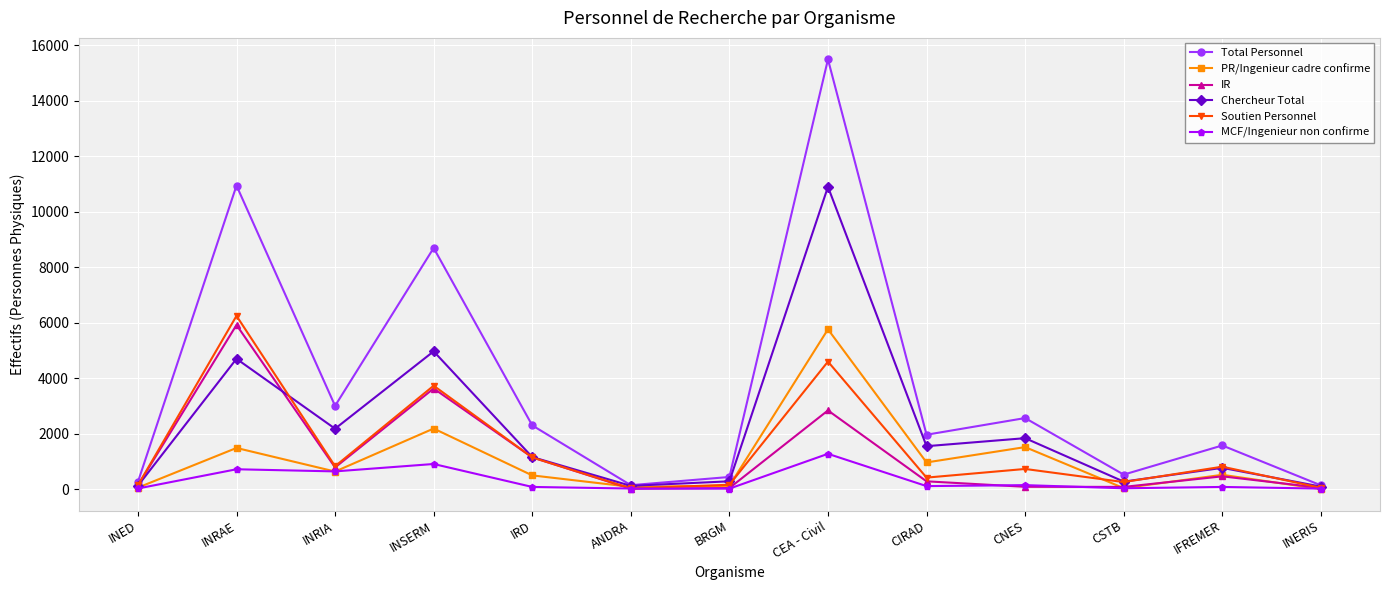

What is the label of the 5th point from the left?

IRD